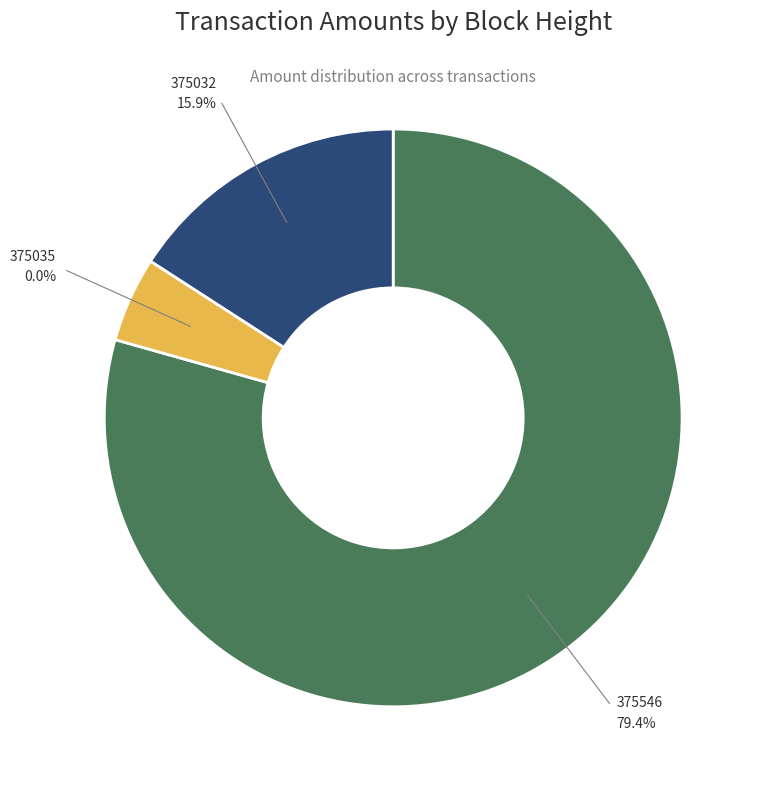

Approximately how many times larger is the value at 375032 compared to 375546?

0.2